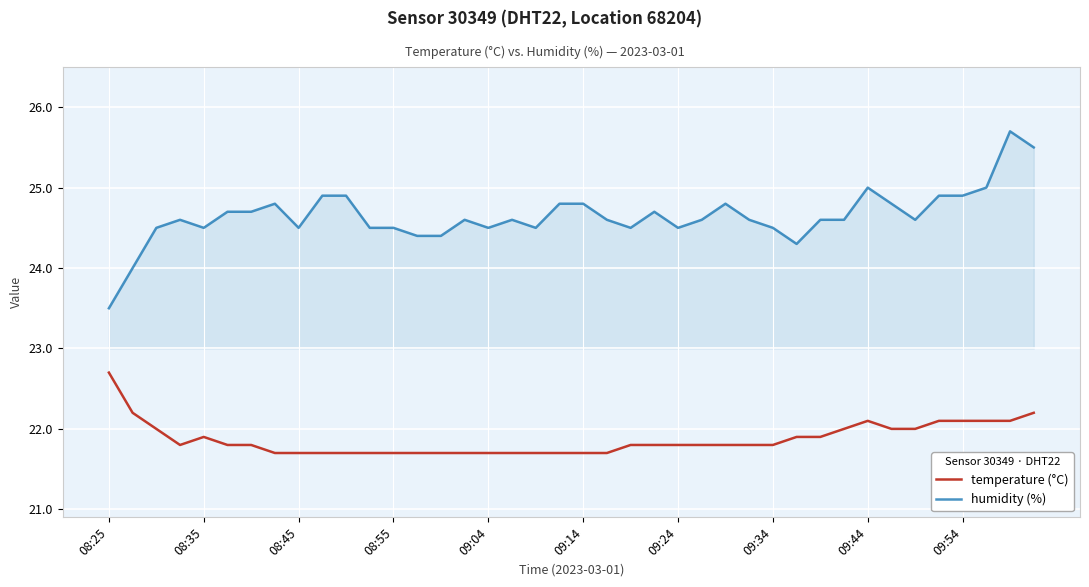

What is the difference between the maximum and minimum values in the temperature (°C) series?

1.0